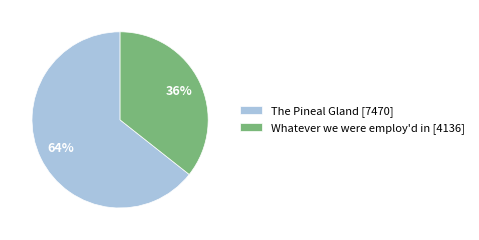

How many slices are in this pie chart?

2